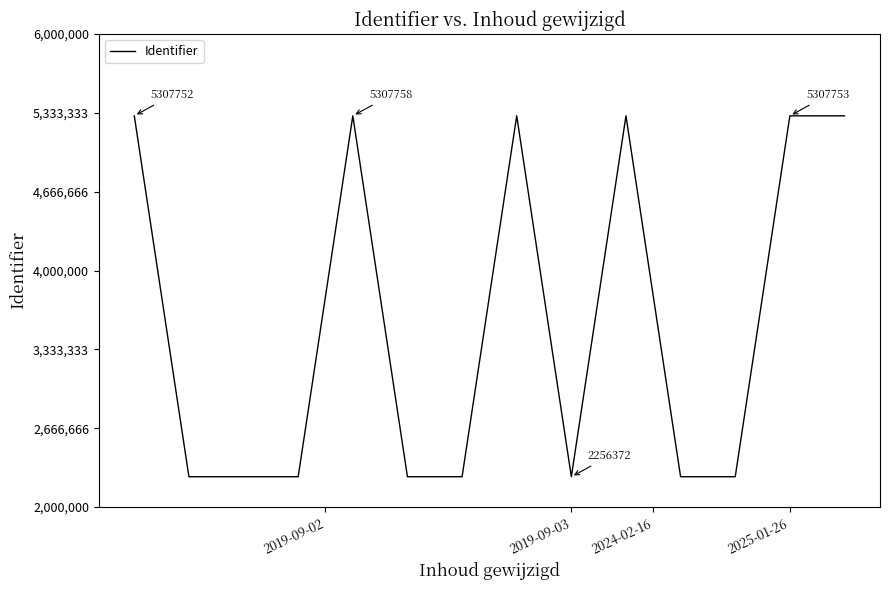

What is the greatest value displayed?

5307759